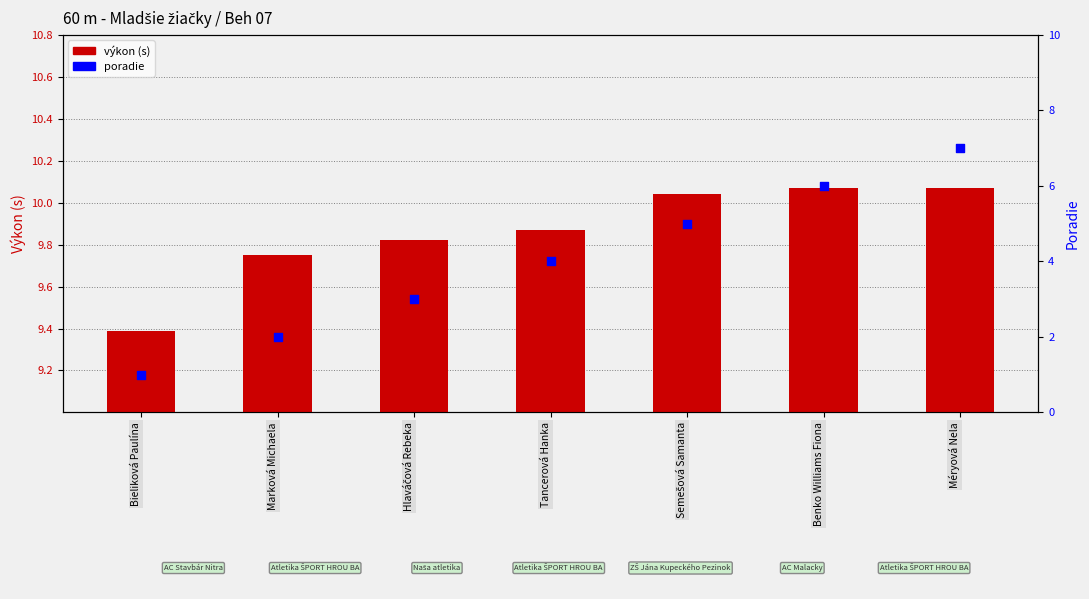

Which series has the largest total across all categories?

výkon (s)